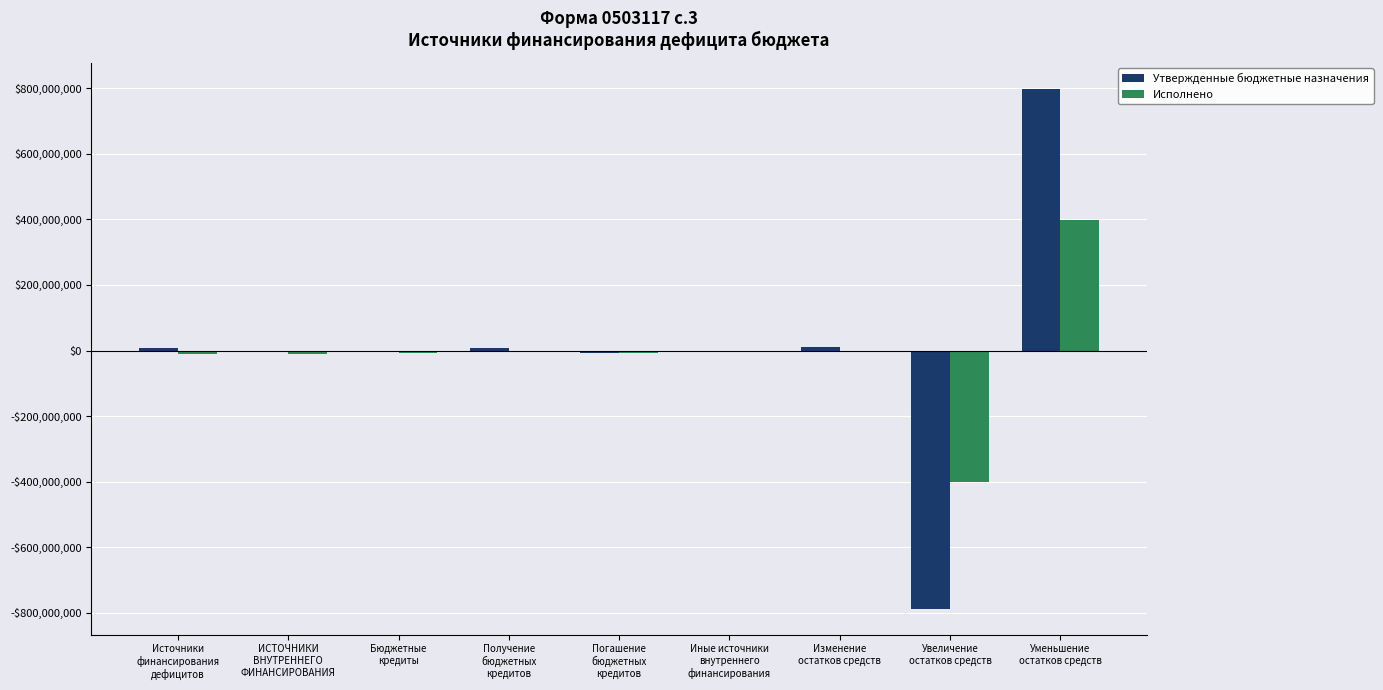

What is the difference between the highest and lowest values at Изменение
остатков средств?

11738148.4